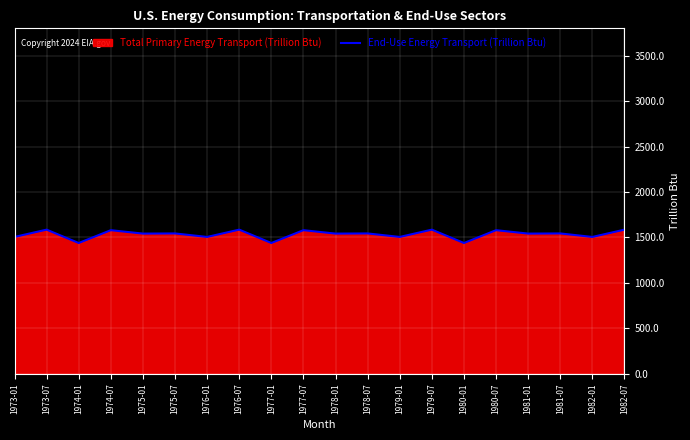

What is the maximum value shown in the chart?

1585.9